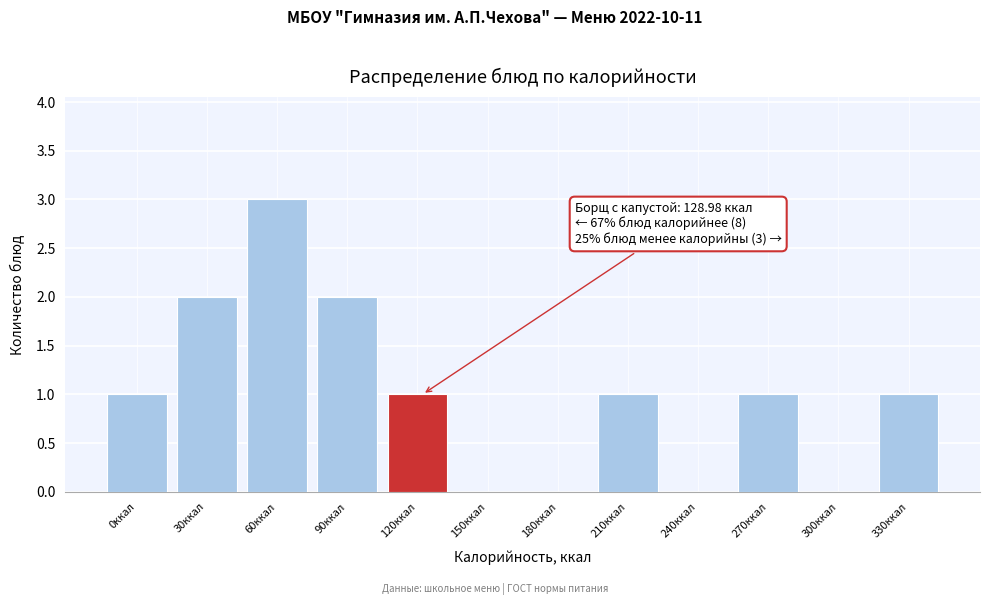

What is the greatest value displayed?

3